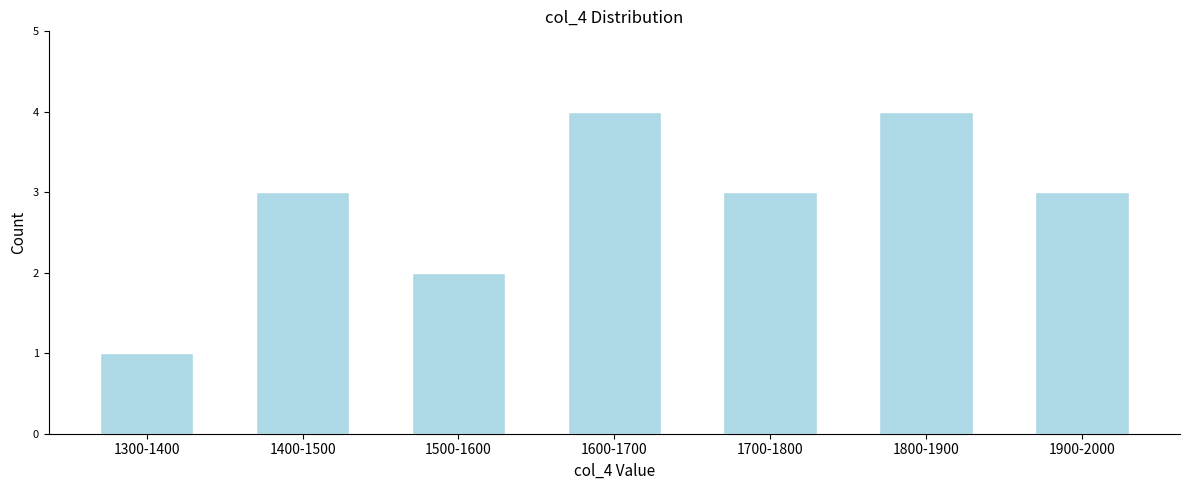

Reading right to left, what are all the values shown in this chart?

3	4	3	4	2	3	1